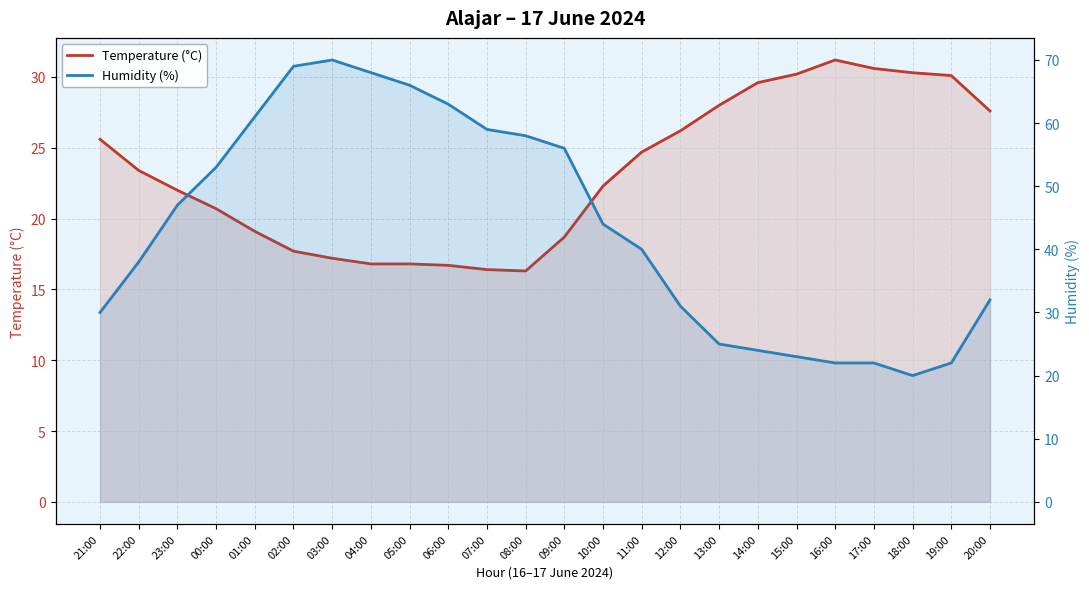

Between 23:00 and 11:00, which series saw the biggest shift?

Humidity (%)